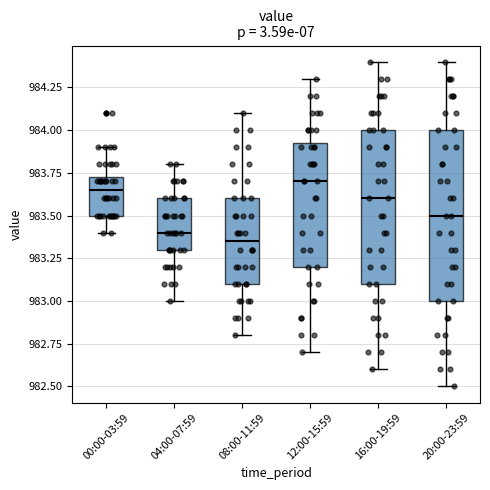

Which box has the lowest median line?

08:00-11:59